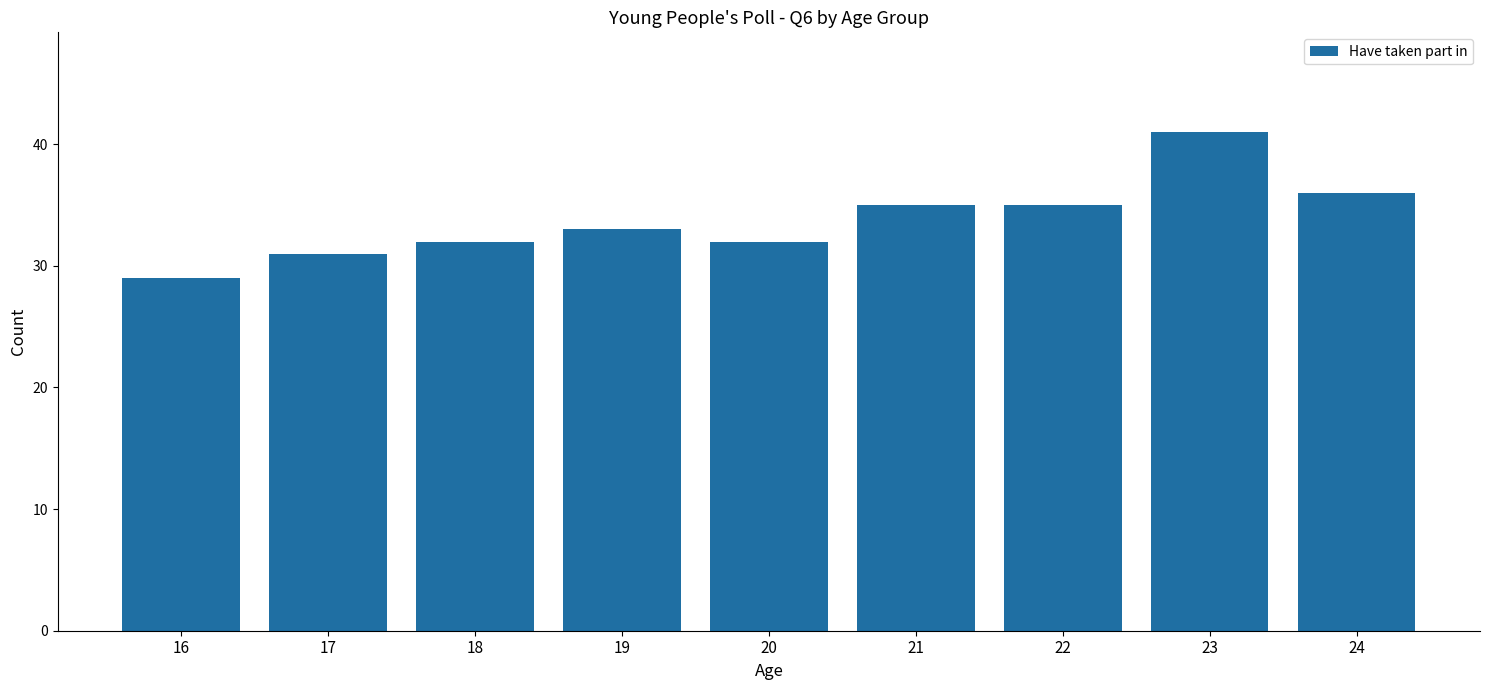

What is the change in value from 21 to 24?

+1